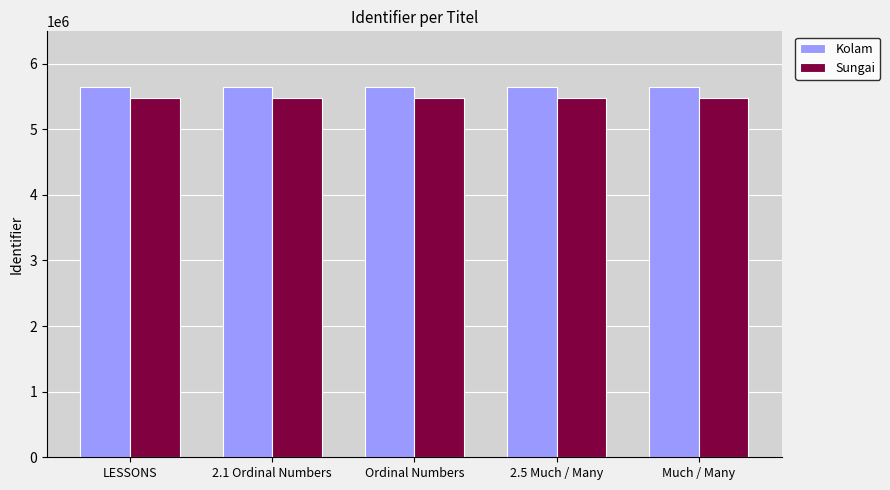

What is the approximate value of Sungai at 2.5 Much / Many?

5477238.9